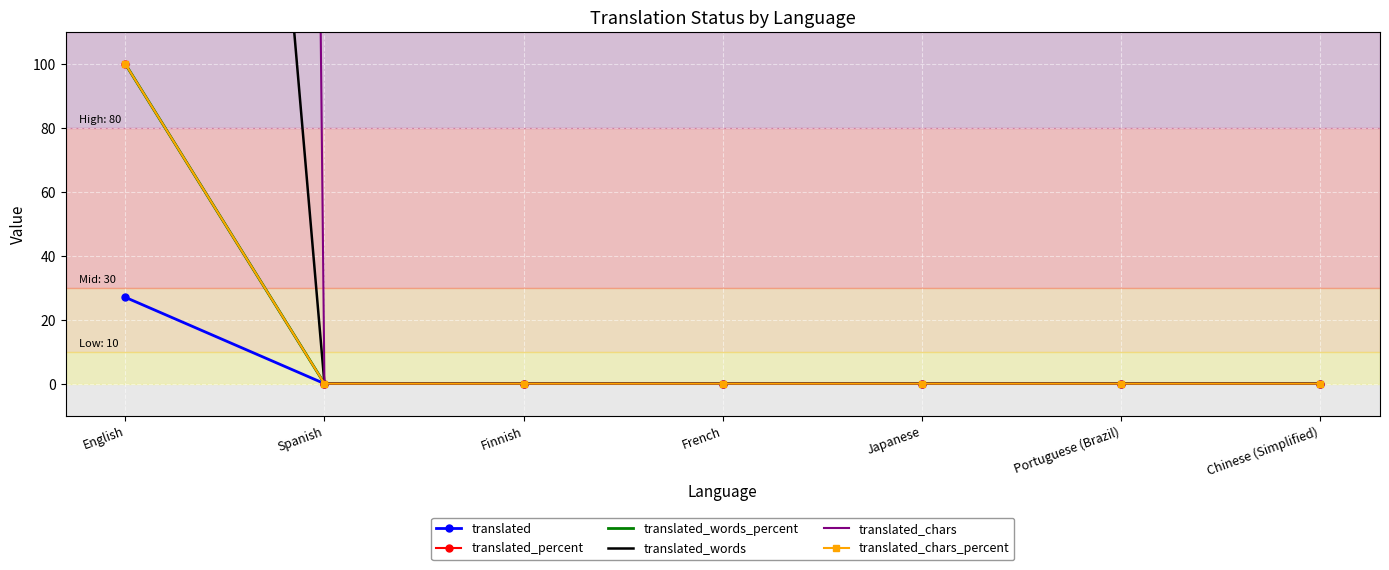

True or false: translated_words_percent and translated_chars_percent intersect in this chart.

False